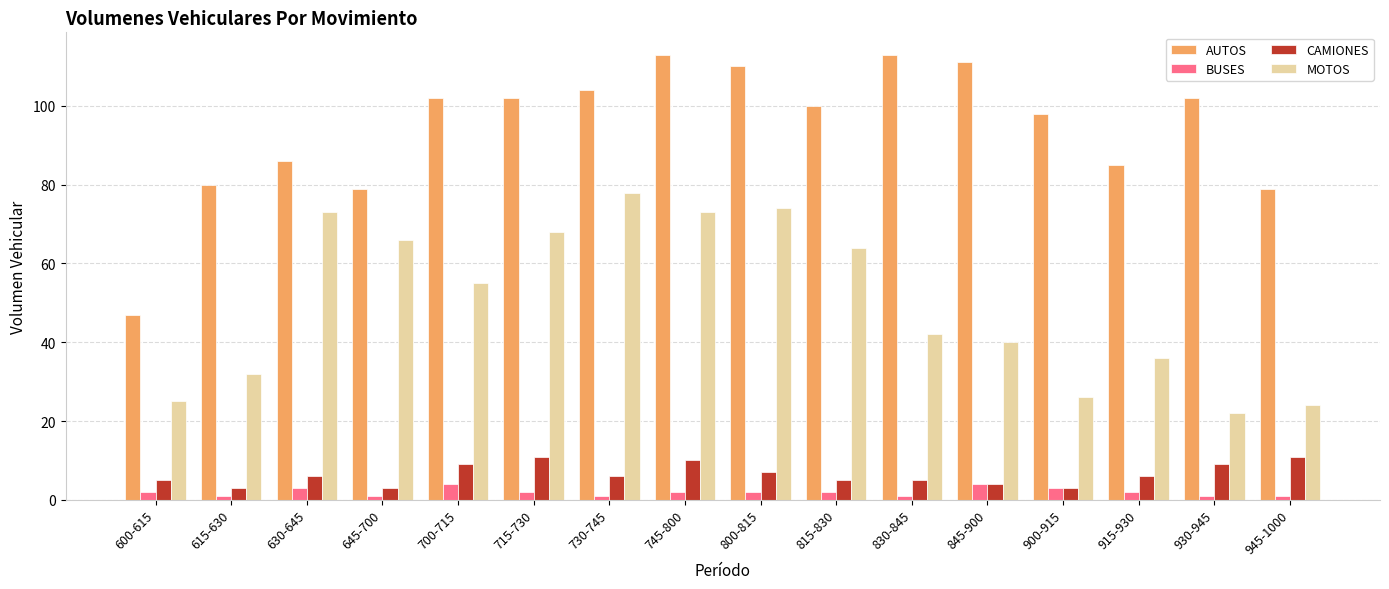

What is the minimum value shown in the chart?

1